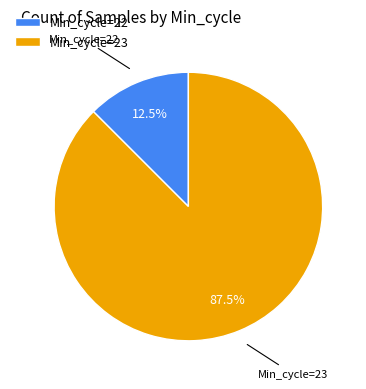

Rank the categories by value from highest to lowest.

Min_cycle=23, Min_cycle=22